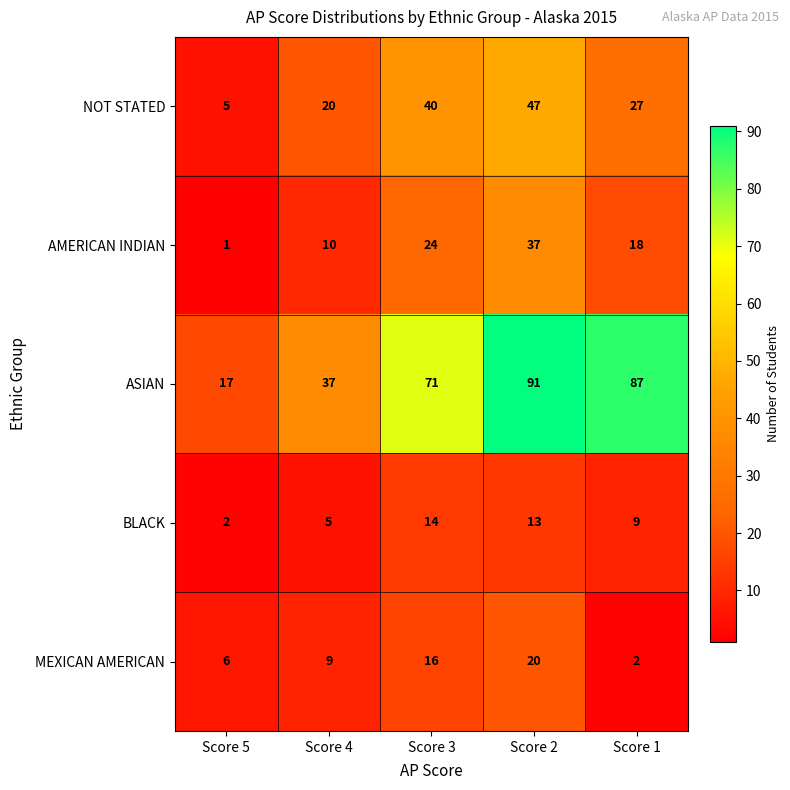

How many series are shown in this chart?

5